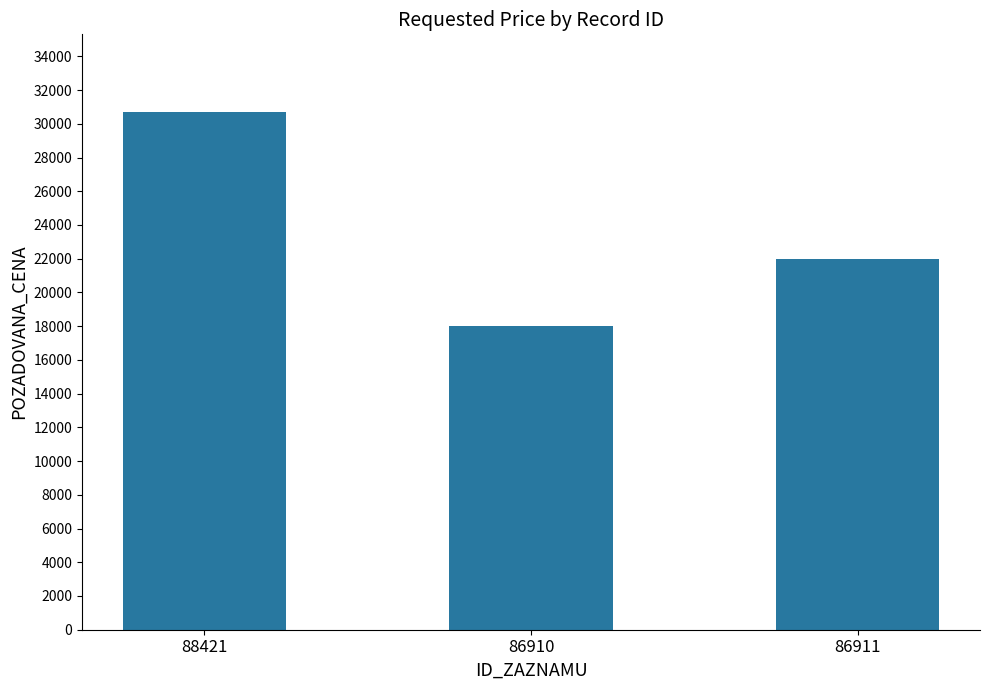

How many series are shown in this chart?

1